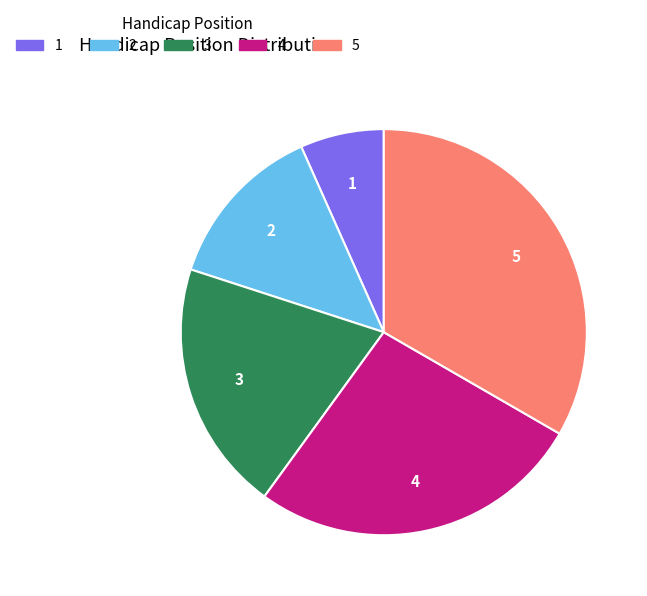

Rank the categories by value from lowest to highest.

1, 2, 3, 4, 5